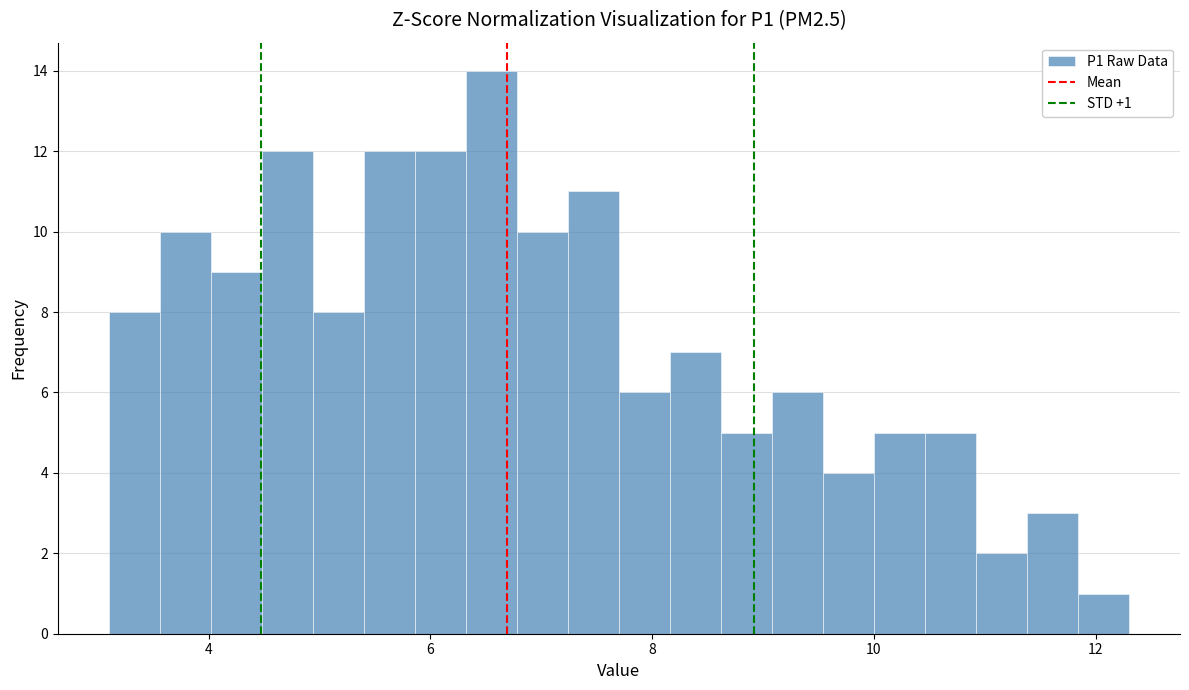

Read against the x-axis, roughly where is the centre of the tallest bar?

6.6